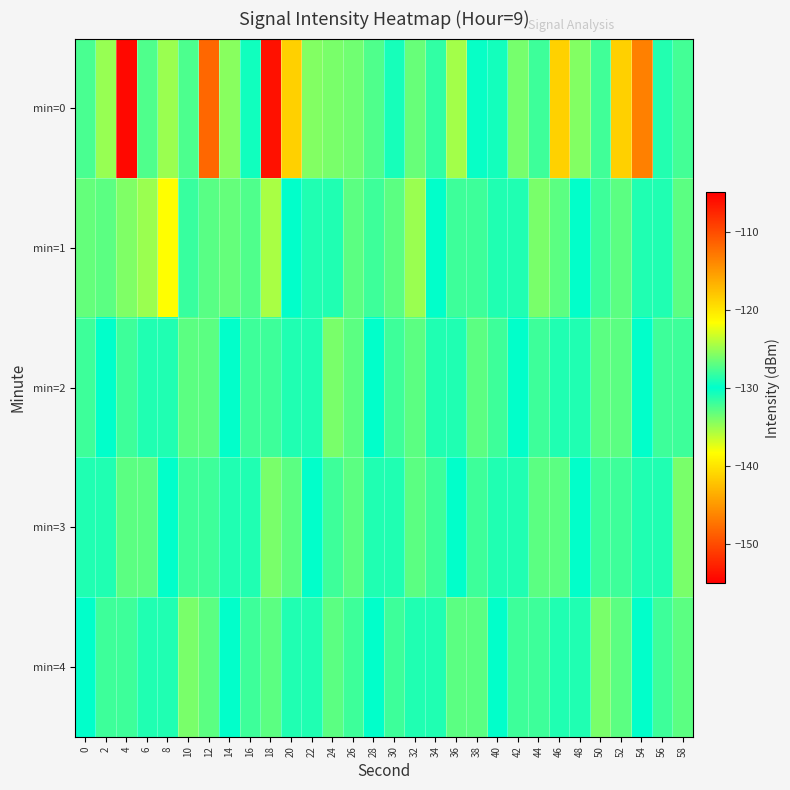

Which label corresponds to the smallest value in the chart?

4